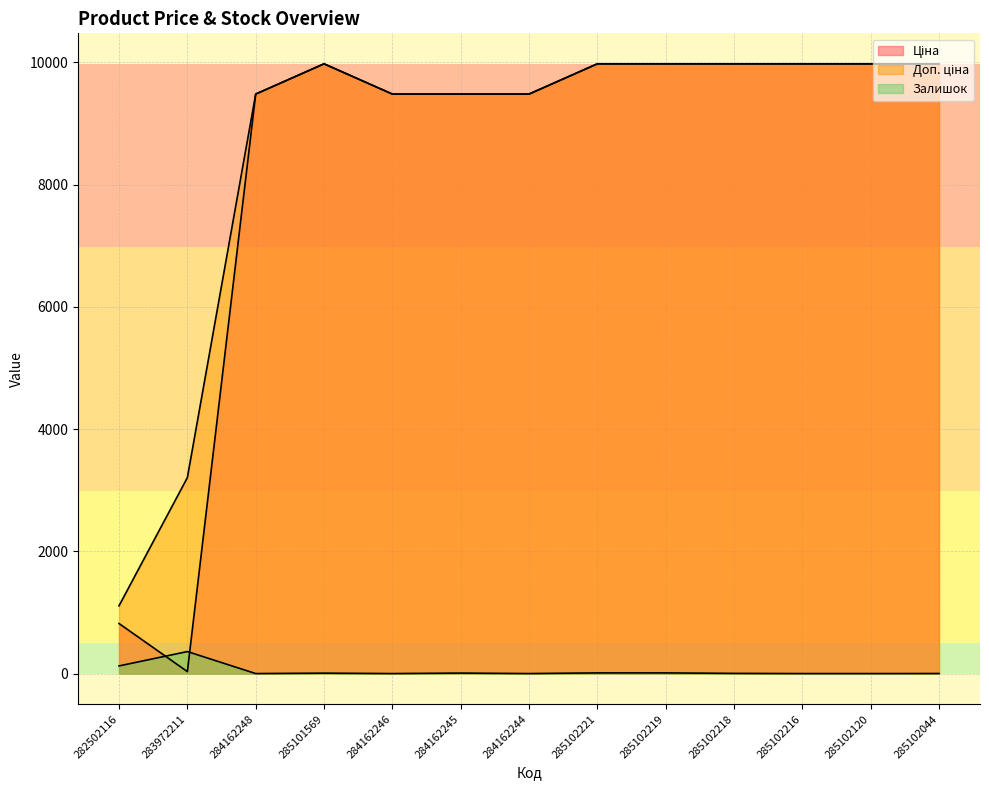

Where does the Ціна series first go above 9974?

285101569